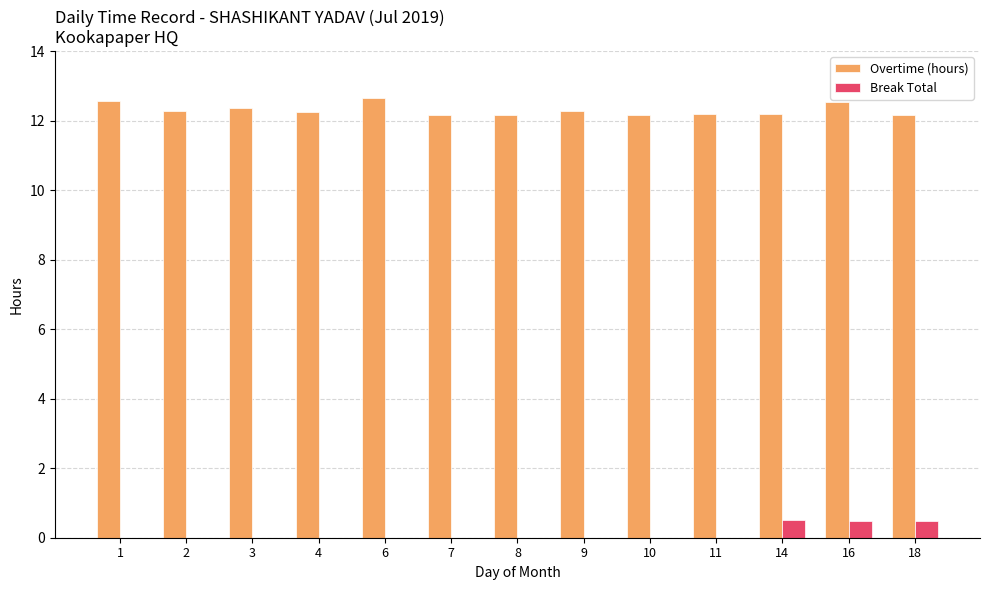

How many Overtime (hours) values are between 12 and 13?

13